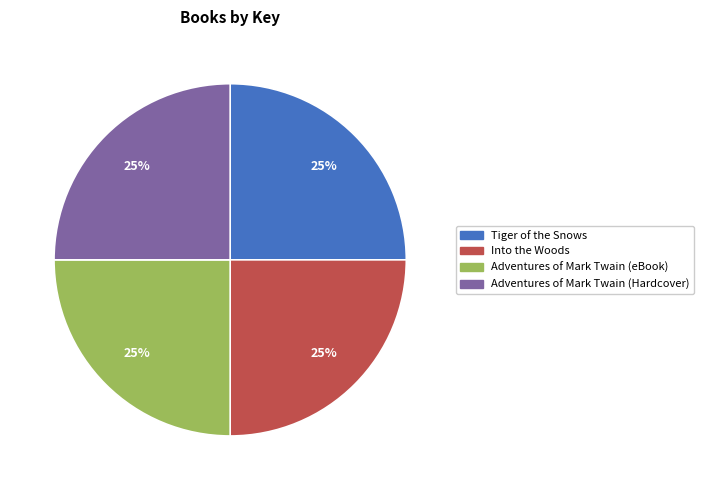

What is the ratio of the value at Into the Woods to the value at Tiger of the Snows?

1.0